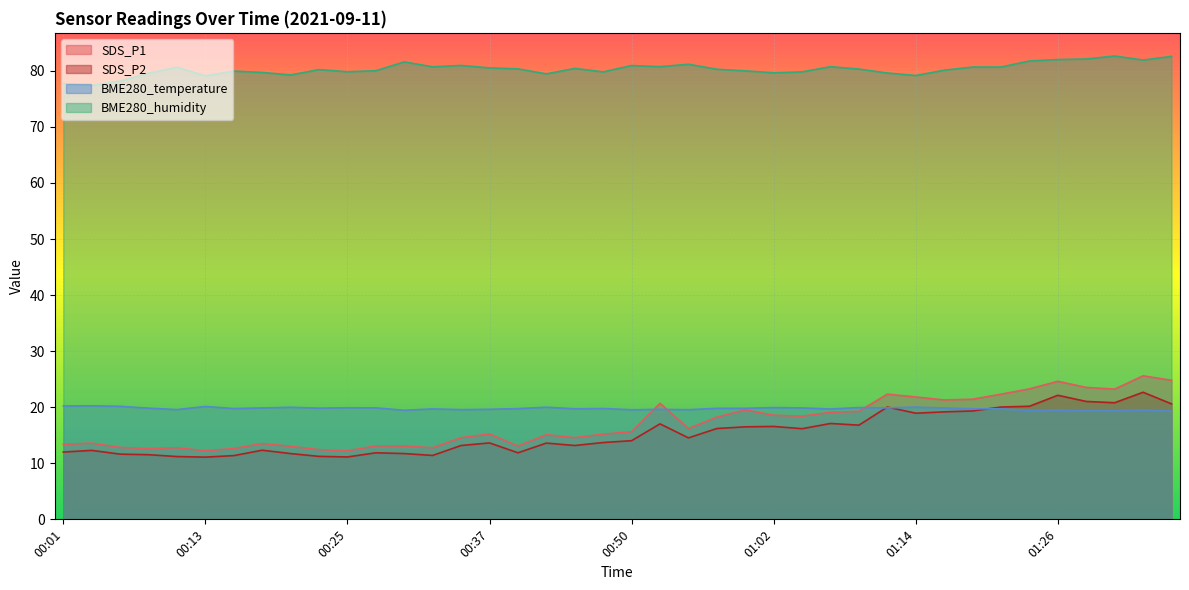

What is the label of the 13th point from the right?

01:07